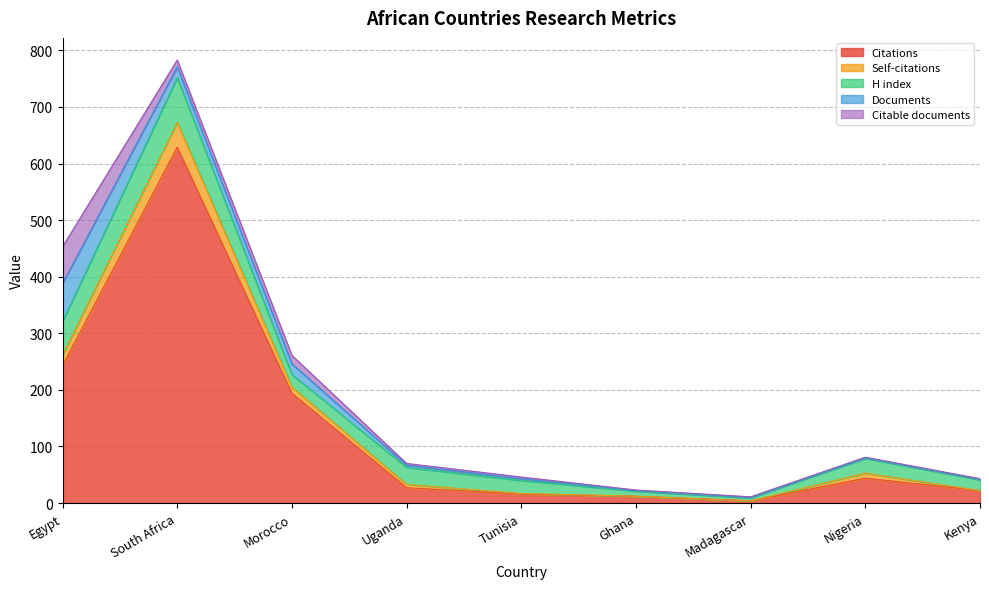

How many data points does each series have?

9